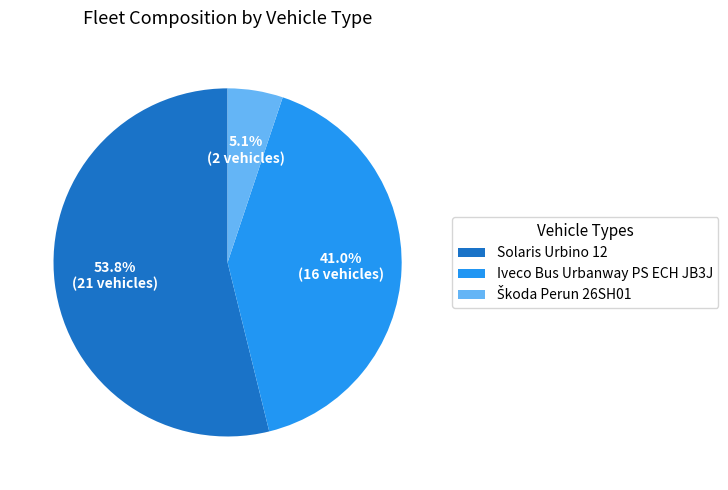

What is the ratio of the value at Iveco Bus Urbanway PS ECH JB3J to the value at Solaris Urbino 12?

0.8